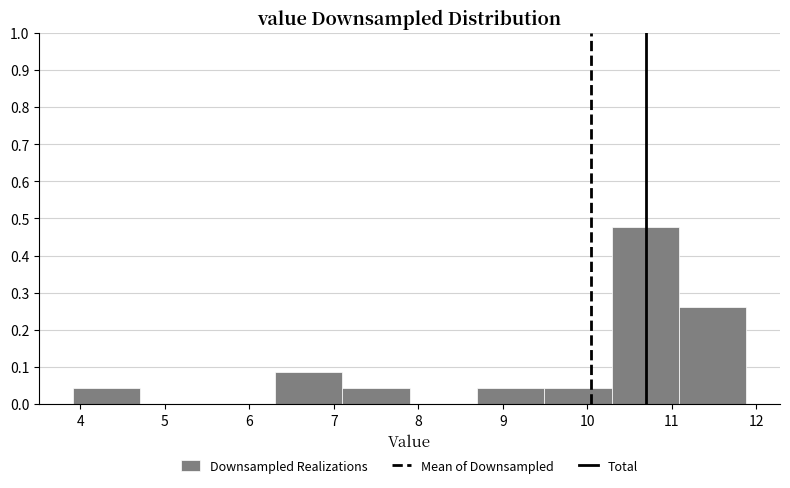

What is the height of the bar covering 10.3 to 11.1 on the x-axis? Neither the bar edges nor the heights are printed on the chart, so give them approximately, as read against the axes.

0.48